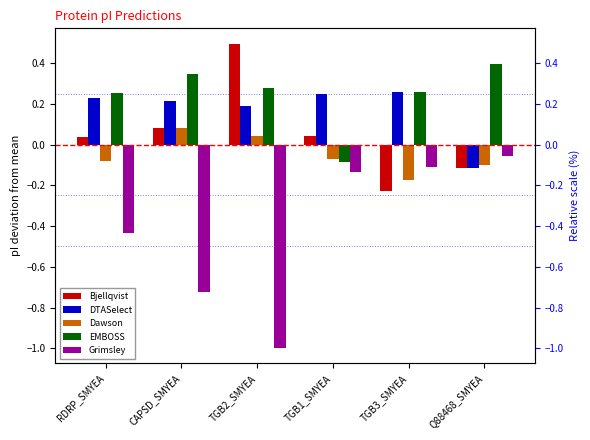

The value of Bjellqvist at RDRP_SMYEA is 0.0. True or false?

True